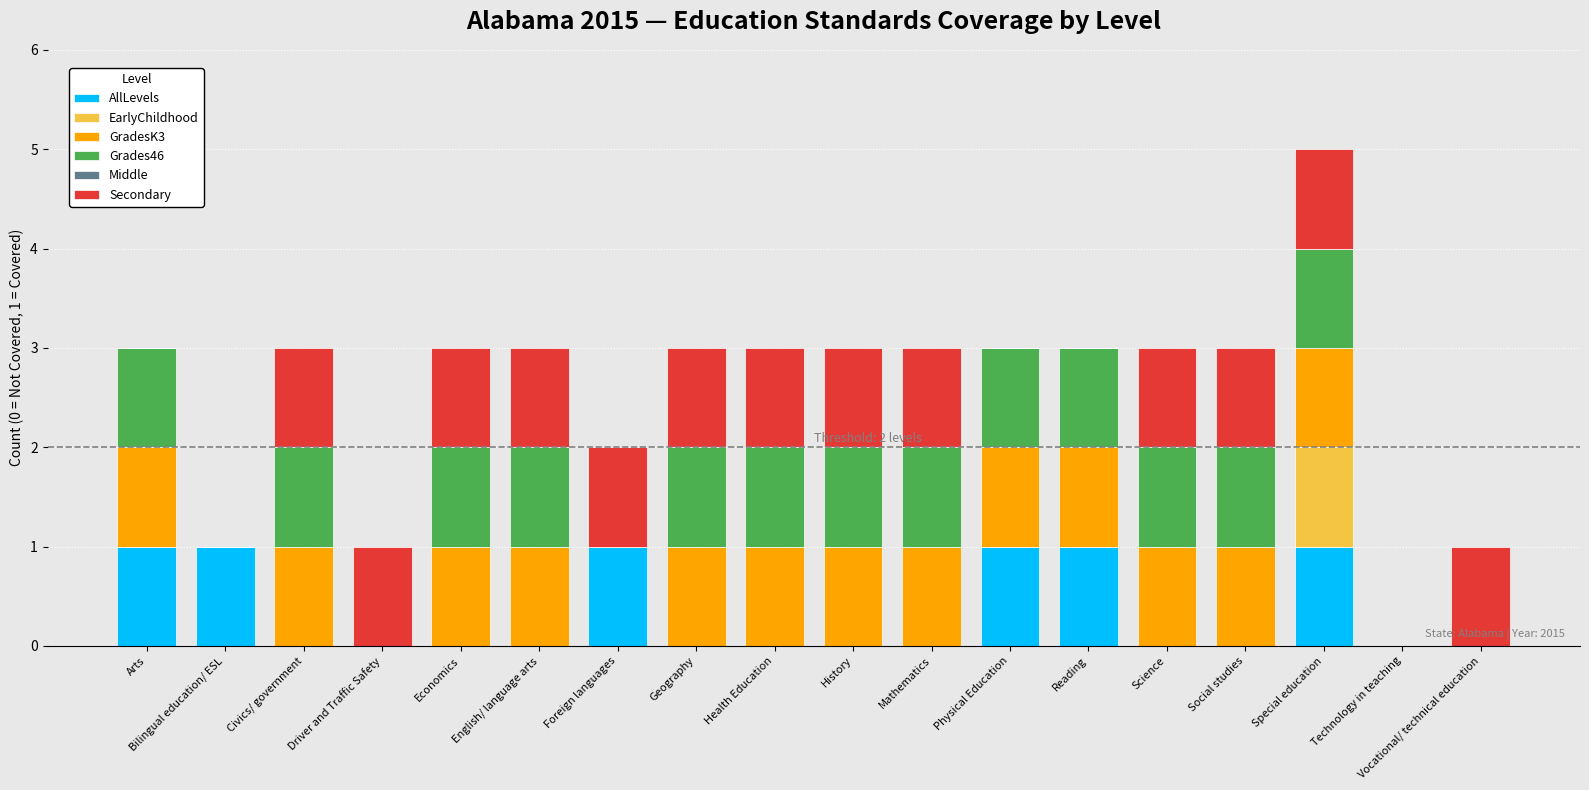

Are the bars horizontal?

No